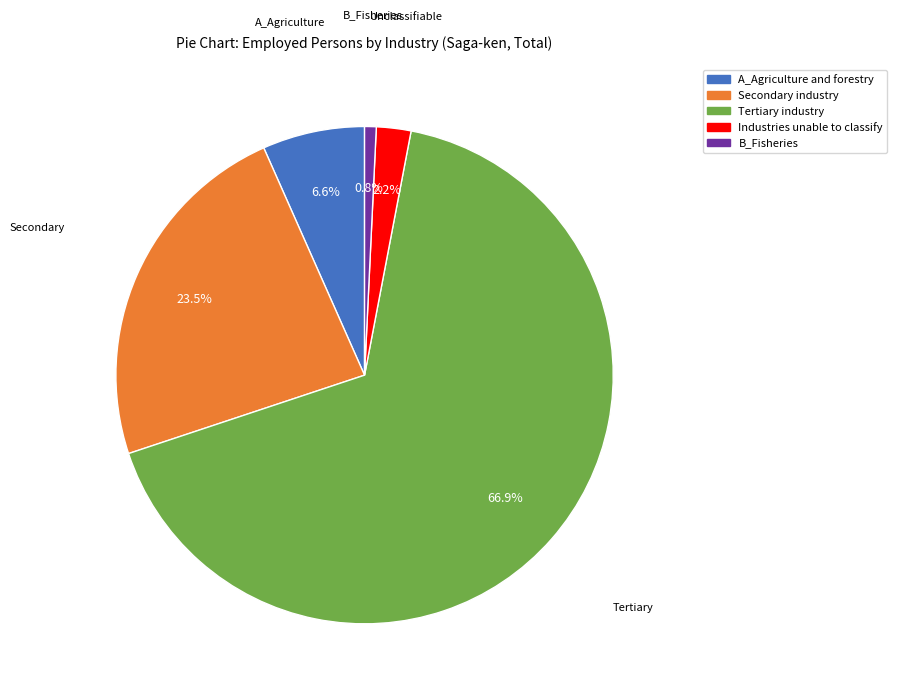

True or false: Tertiary industry accounts for 67% of the total.

True